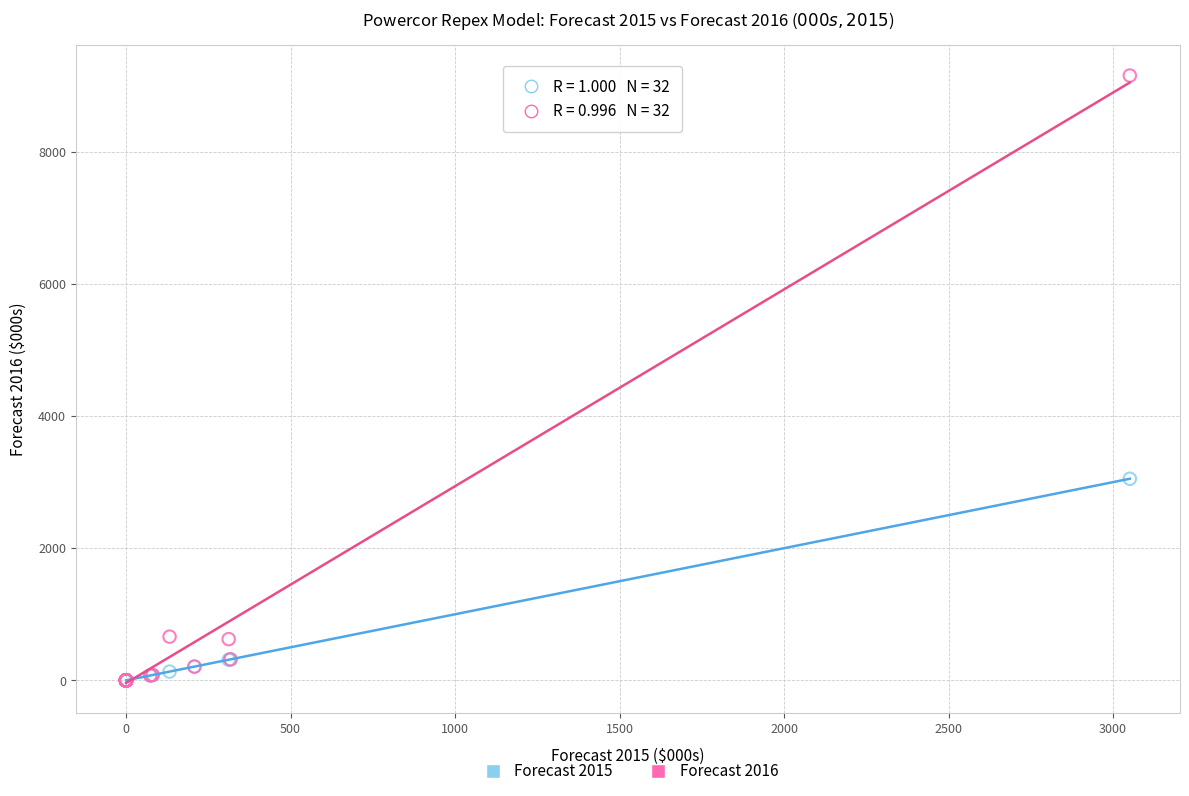

Across all series, what Y value is closest to 4576?

3051.0